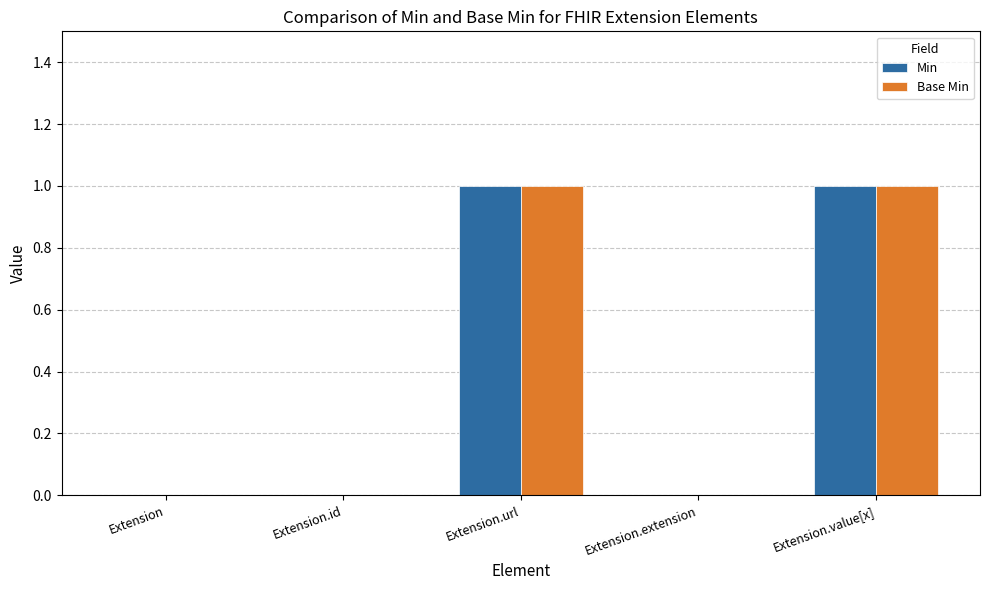

The value of Base Min at Extension.url is 2. True or false?

False